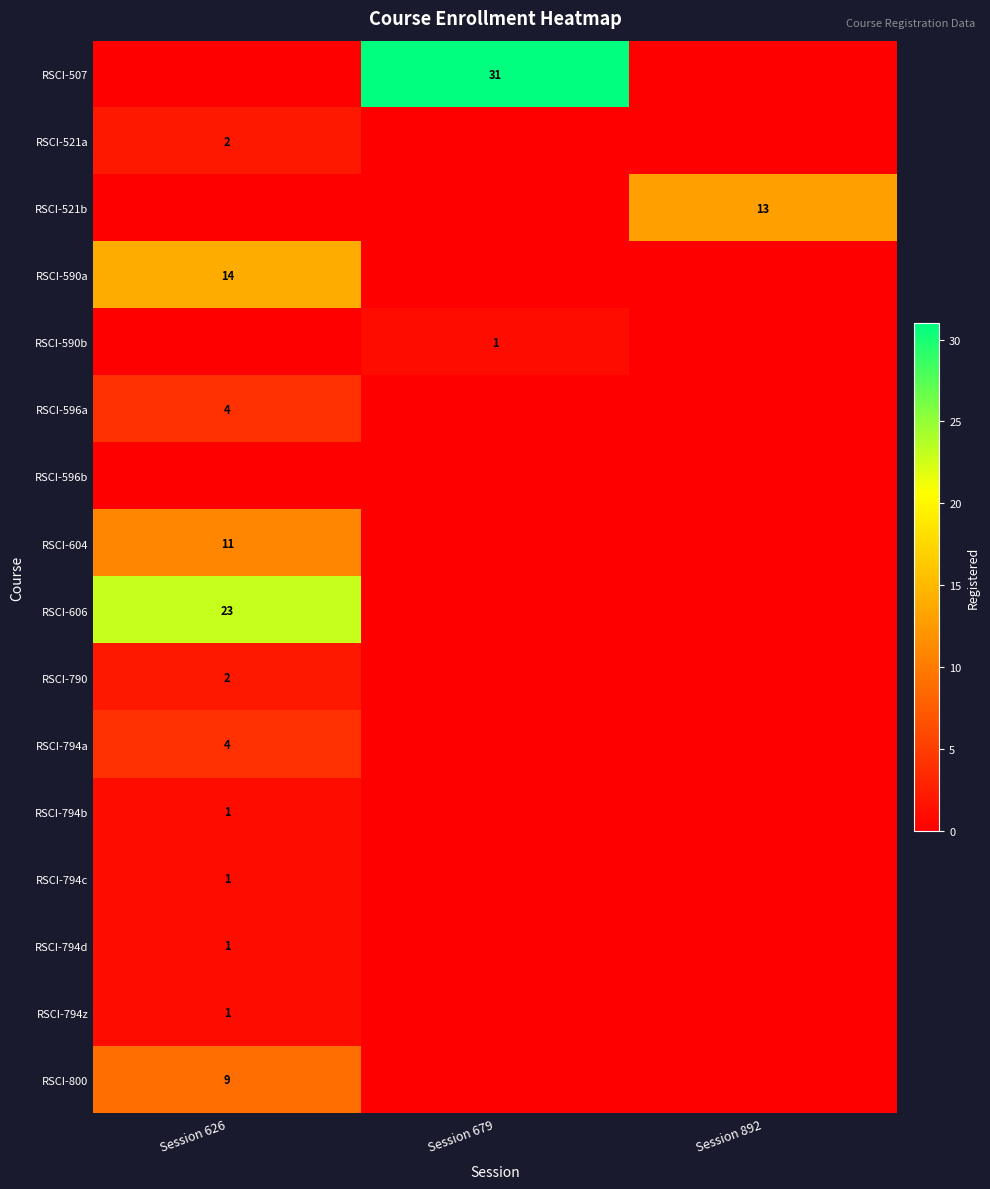

The RSCI-794d series shows 0 at Session 626. True or false?

False